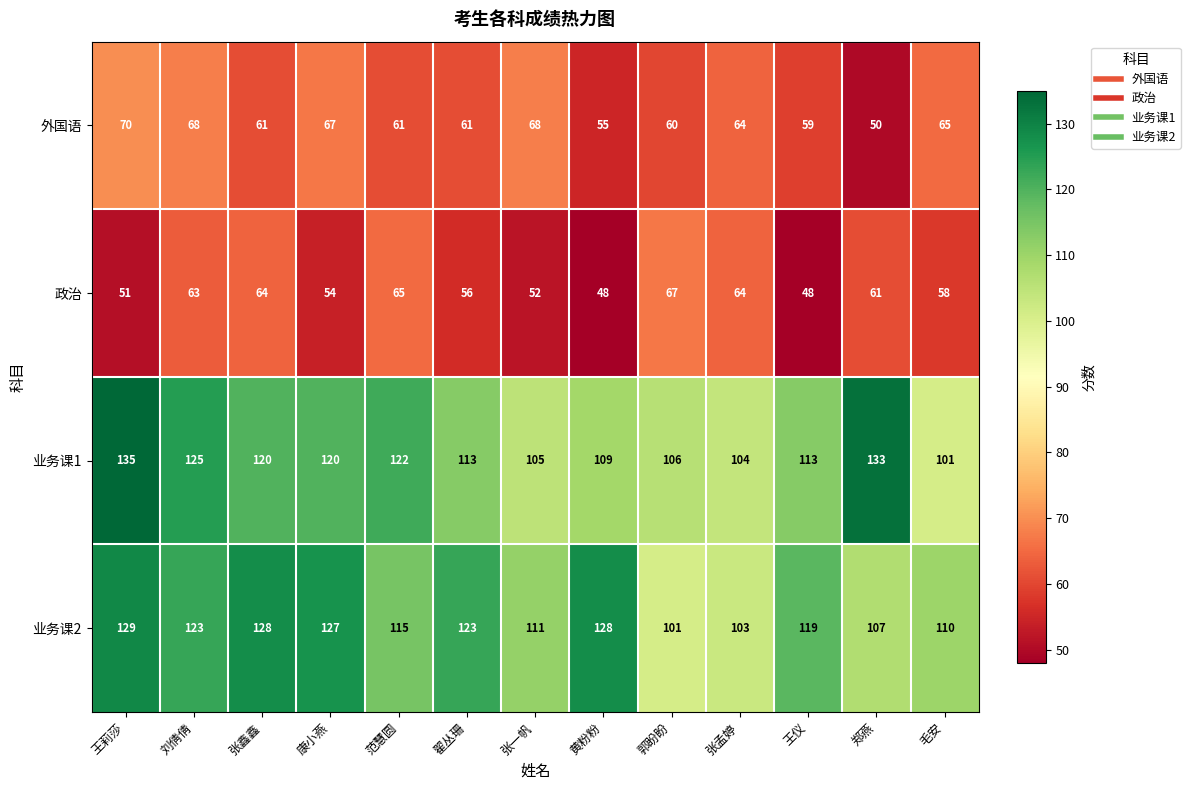

What is the sum of the 业务课2 values at 范慧圆 and 翟丛珊?

238